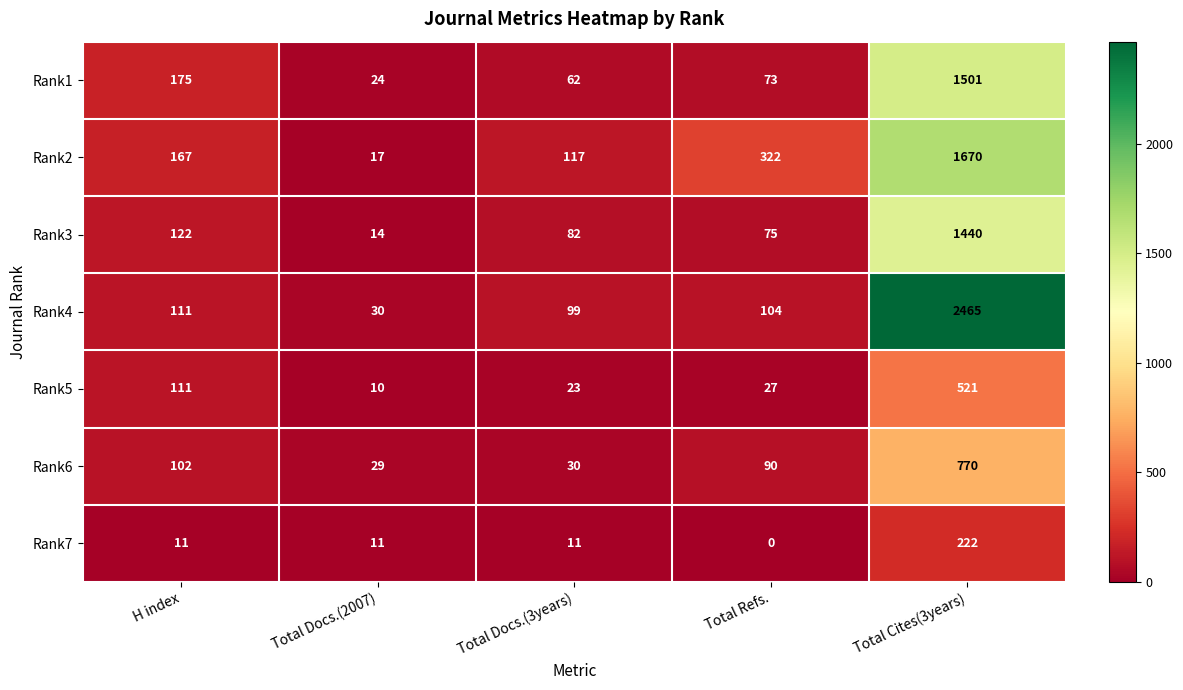

At which category is the sum across all series the highest?

Total Cites(3years)